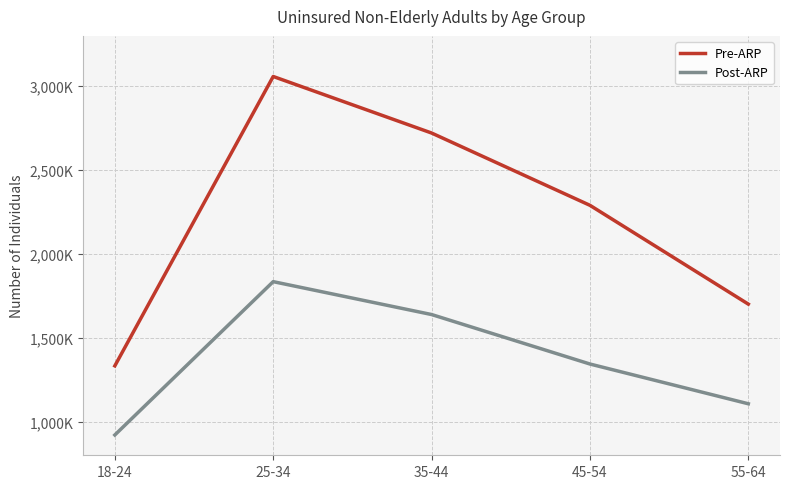

Is this an area chart (filled region under the line)?

No